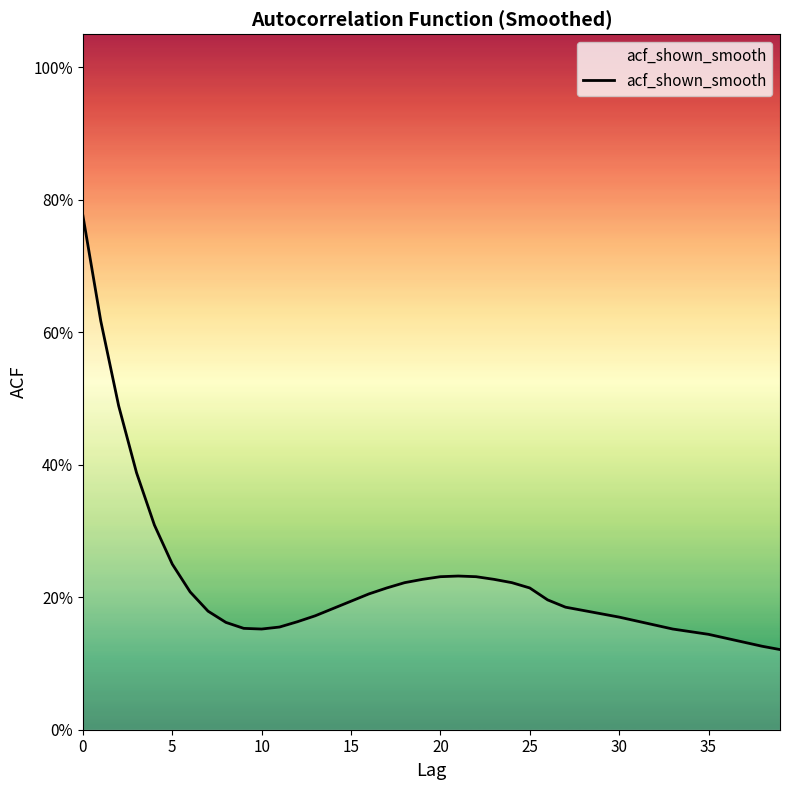

Does the chart display data point markers on the line(s)?

No